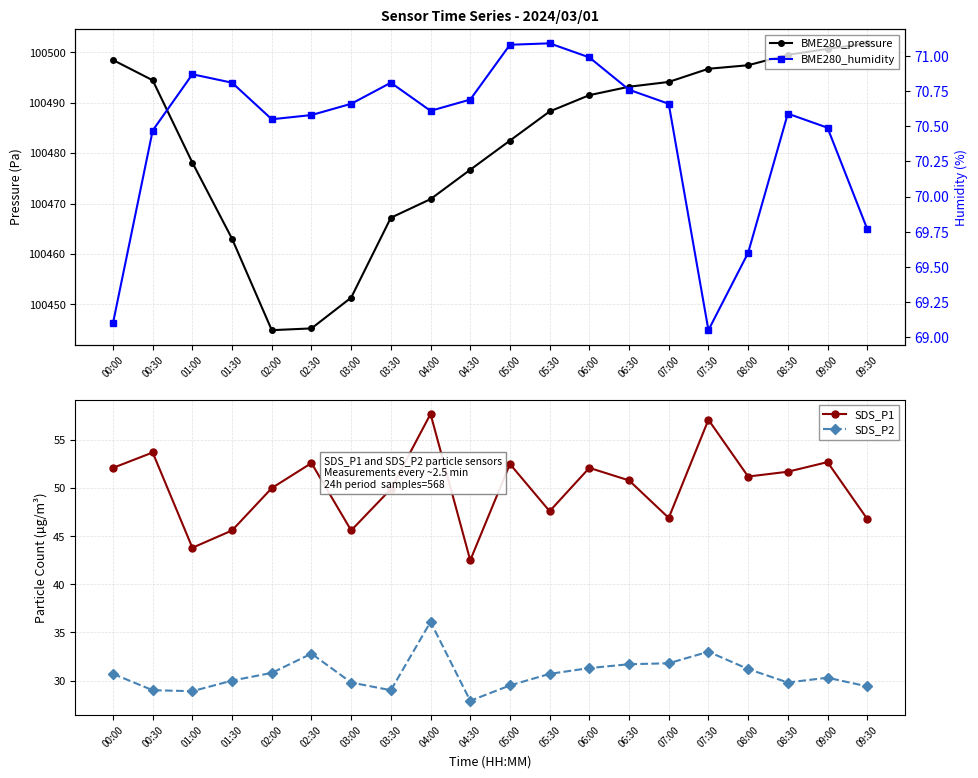

Reading left to right, what are all the values shown in this chart?

BME280_pressure: 100498.4	100494.4	100478.1	100463.0	100444.9	100445.3	100451.4	100467.2	100470.9	100476.7	100482.5	100488.2	100491.5	100493.1	100494.1	100496.7	100497.4	100499.5	100500.6	100501.8
SDS_P1: 52.1	53.7	43.8	45.6	50.0	52.6	45.6	49.9	57.7	42.5	52.5	47.6	52.1	50.8	46.9	57.1	51.2	51.7	52.7	46.8
SDS_P2: 30.7	29.0	28.9	30.0	30.8	32.8	29.8	29.0	36.1	27.9	29.5	30.7	31.3	31.7	31.8	33.0	31.2	29.8	30.3	29.4
BME280_humidity: 69.1	70.5	70.9	70.8	70.5	70.6	70.7	70.8	70.6	70.7	71.1	71.1	71.0	70.8	70.7	69.0	69.6	70.6	70.5	69.8